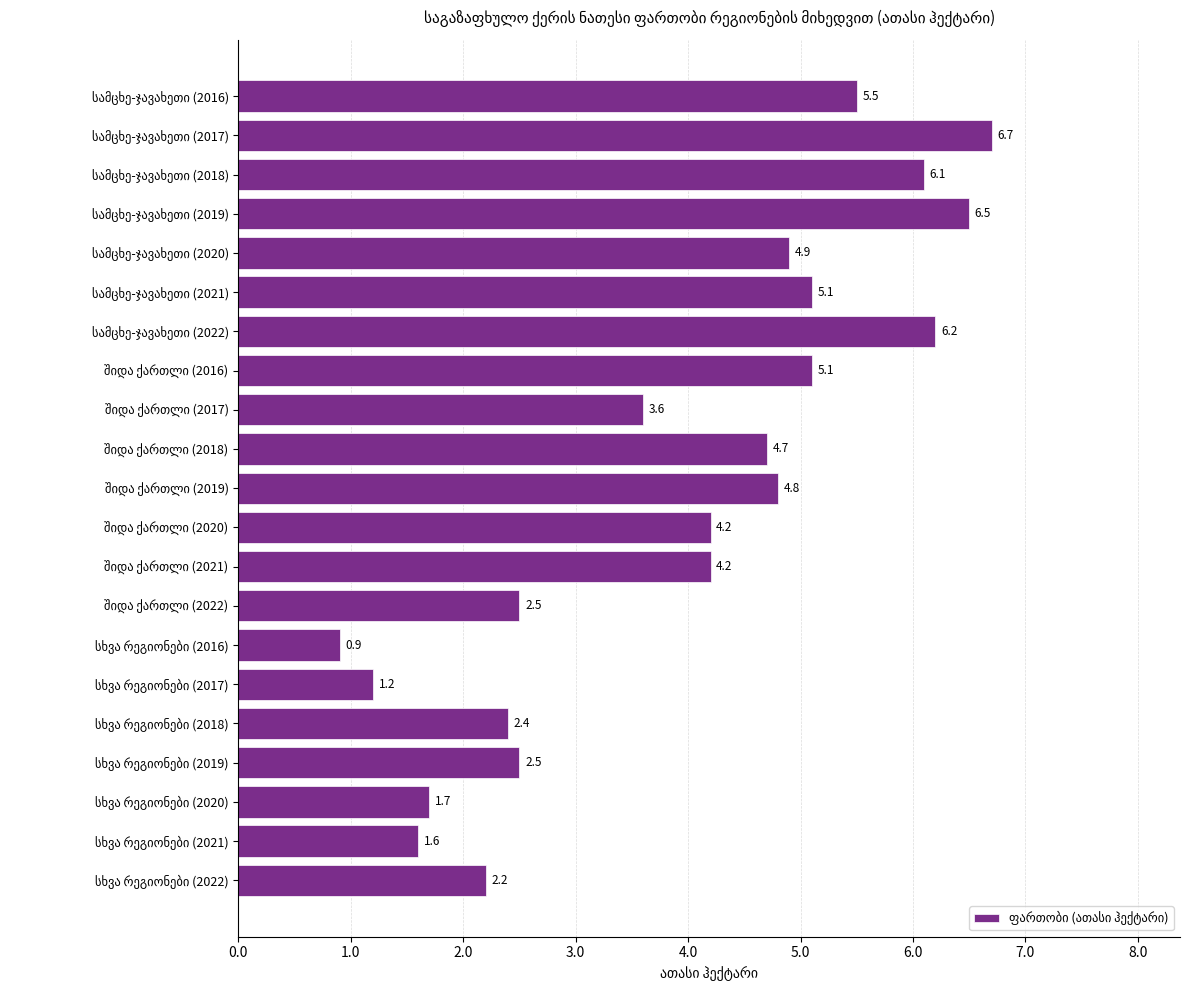

What is the value of the 6th bar from the top?

5.1